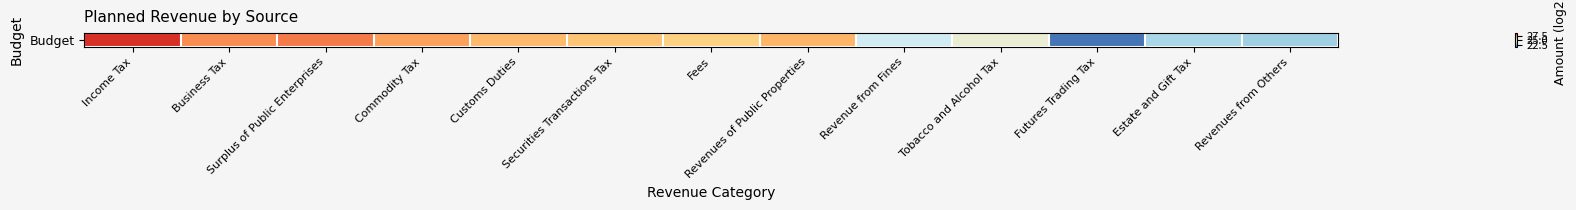

Reading right to left, what are all the values shown in this chart?

Revenues from Others=23.2	Estate and Gift Tax=23.5	Futures Trading Tax=21.1	Tobacco and Alcohol Tax=25.1	Revenue from Fines=24.3	Revenues of Public Properties=26.8	Fees=26.1	Securities Transactions Tax=26.5	Customs Duties=26.7	Commodity Tax=27.2	Surplus of Public Enterprises=27.9	Business Tax=27.6	Income Tax=29.4